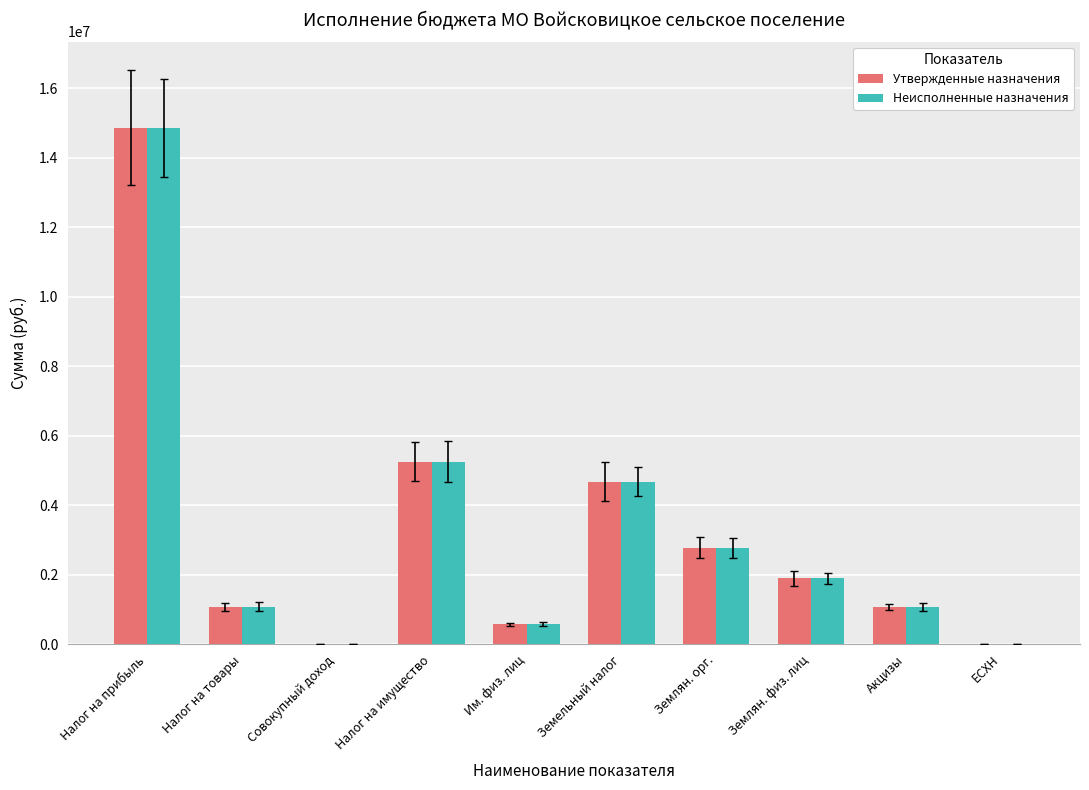

What is the maximum value shown in the chart?

14871500